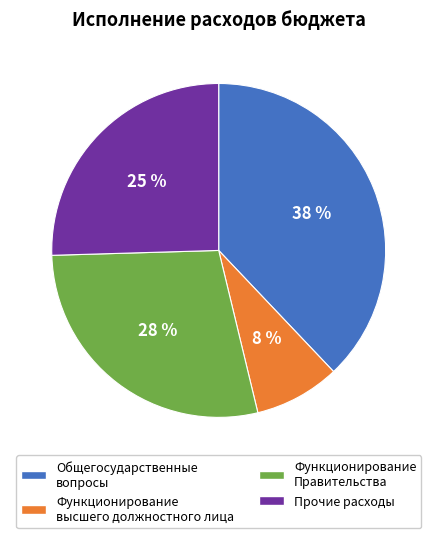

Is Функционирование Правительства the majority of the pie?

No